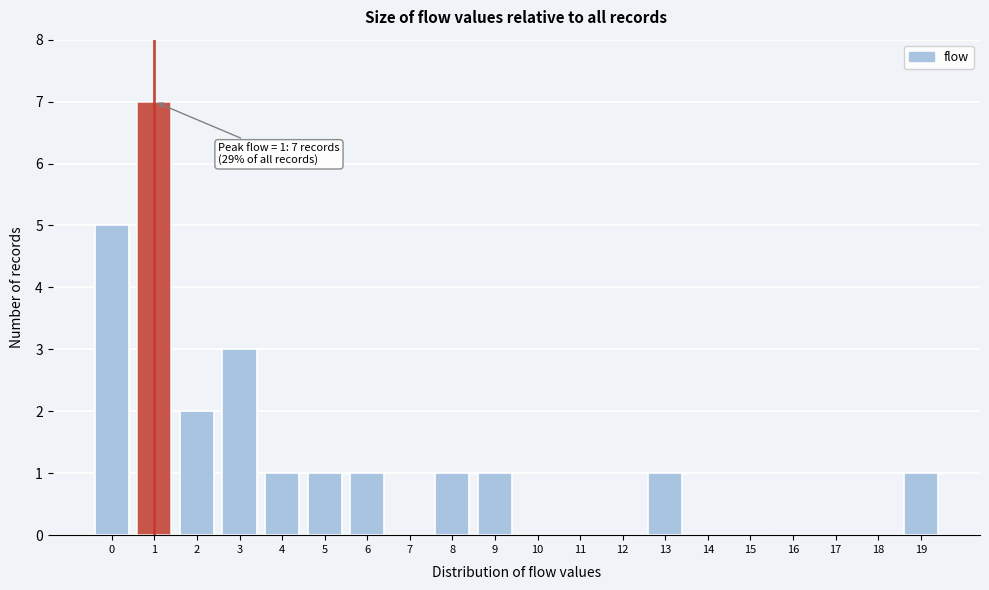

Over which range of the x-axis is the bar tallest?

0.5 to 1.5